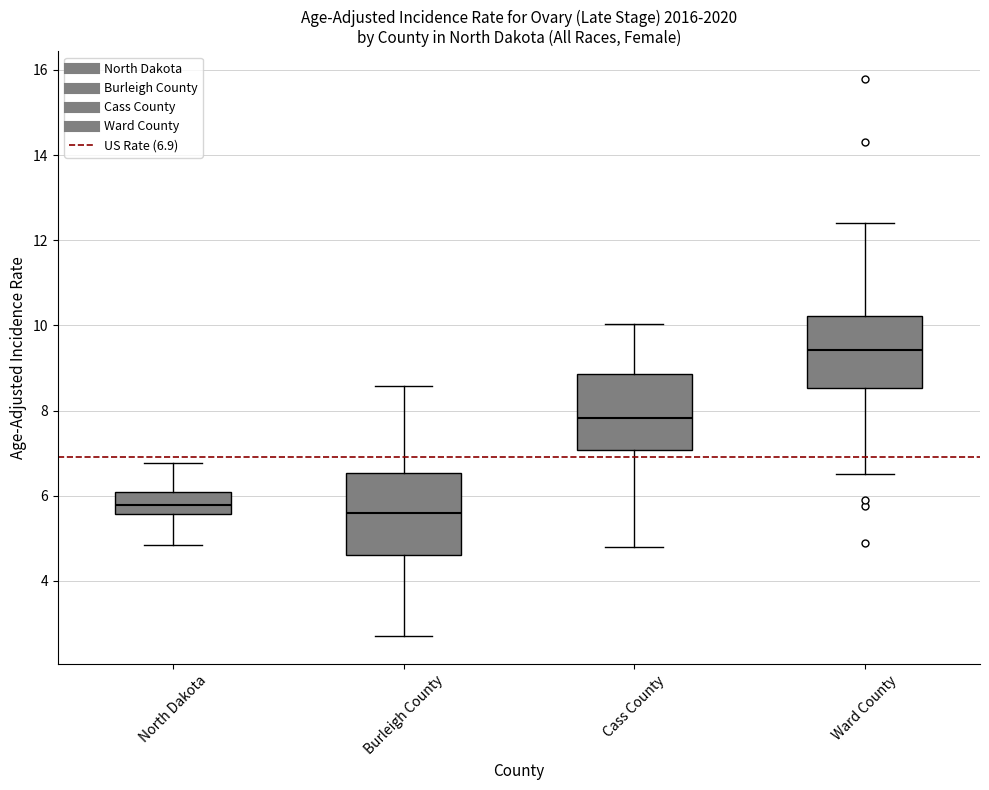

Where is the upper edge of the box for Cass County on the y-axis? The values are not printed on the chart, so give them approximately, as read against the axis.

8.8